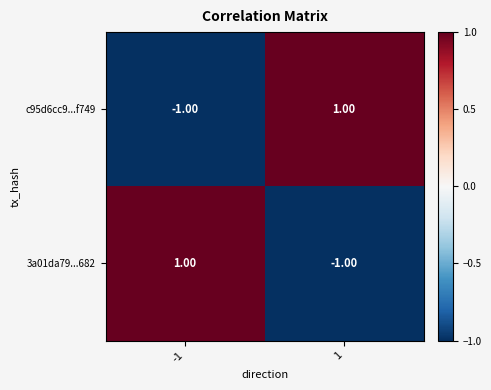

Count the number of data series in this chart.

2